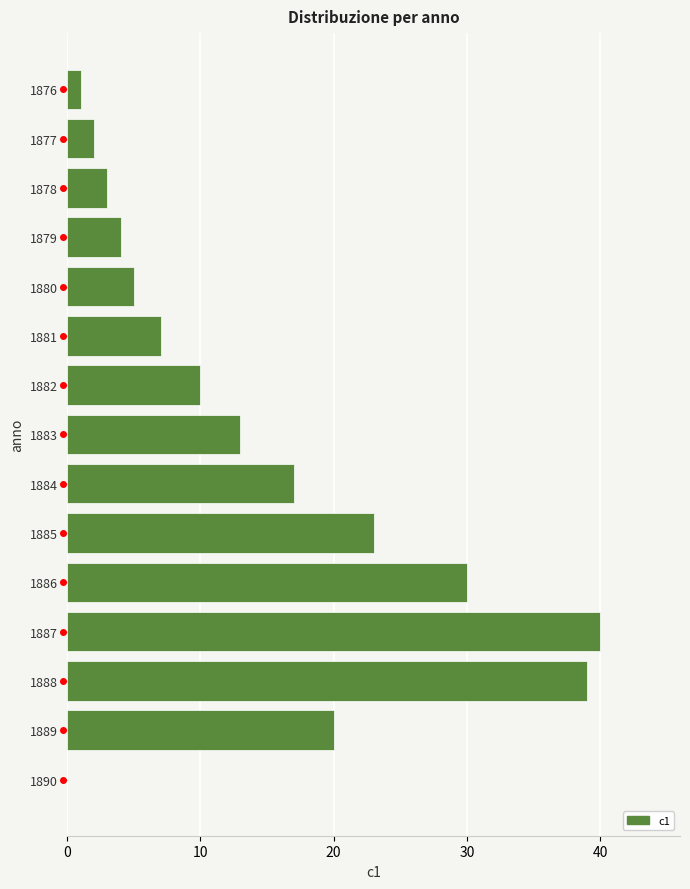

At which category does the chart reach its peak across all series?

1887